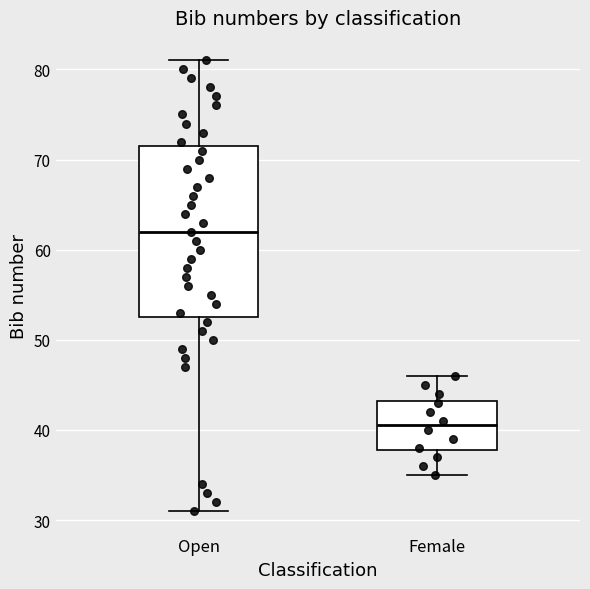

Where is the upper edge of the box for Female on the y-axis? The values are not printed on the chart, so give them approximately, as read against the axis.

43